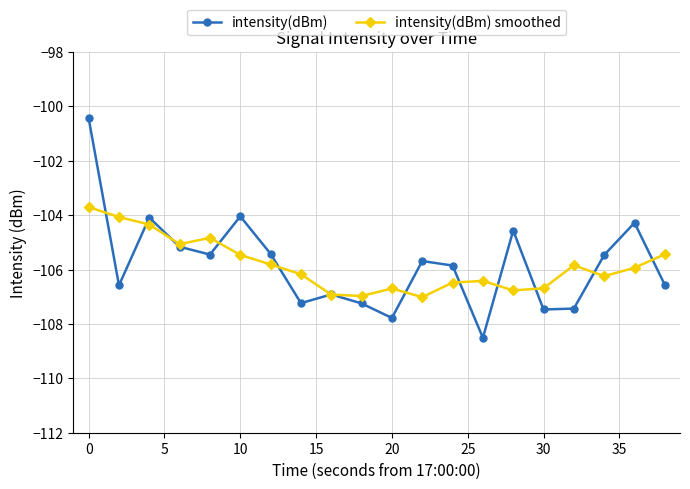

What is the highest value of the intensity(dBm) smoothed series?

-103.7